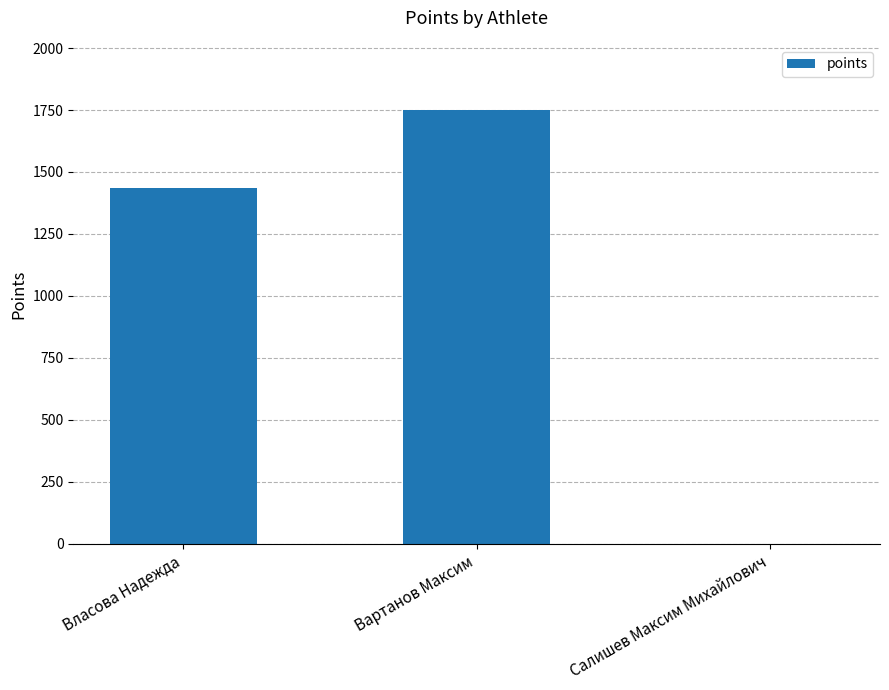

How many distinct data groups are displayed?

1